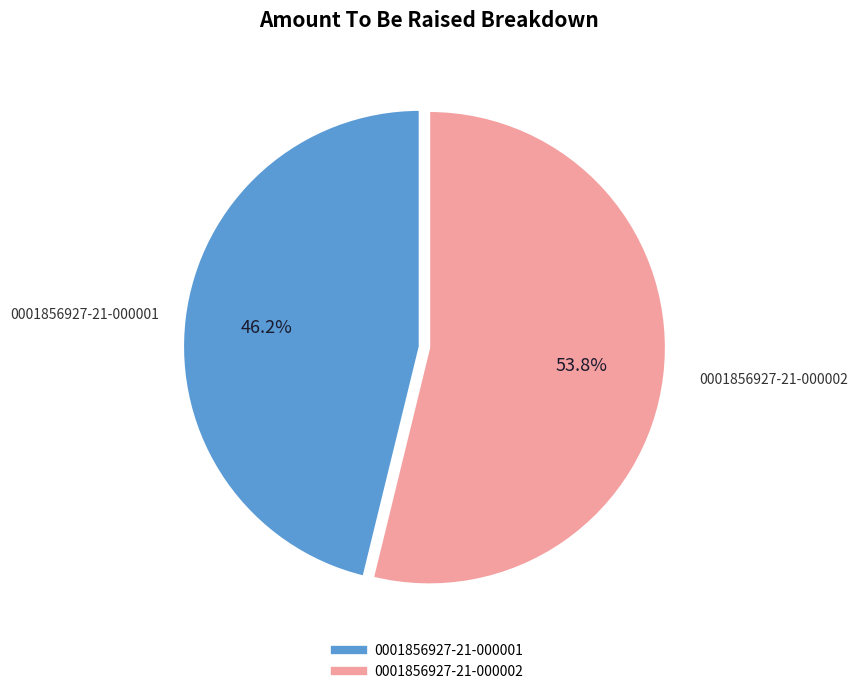

Which slice is the smallest?

0001856927-21-000001